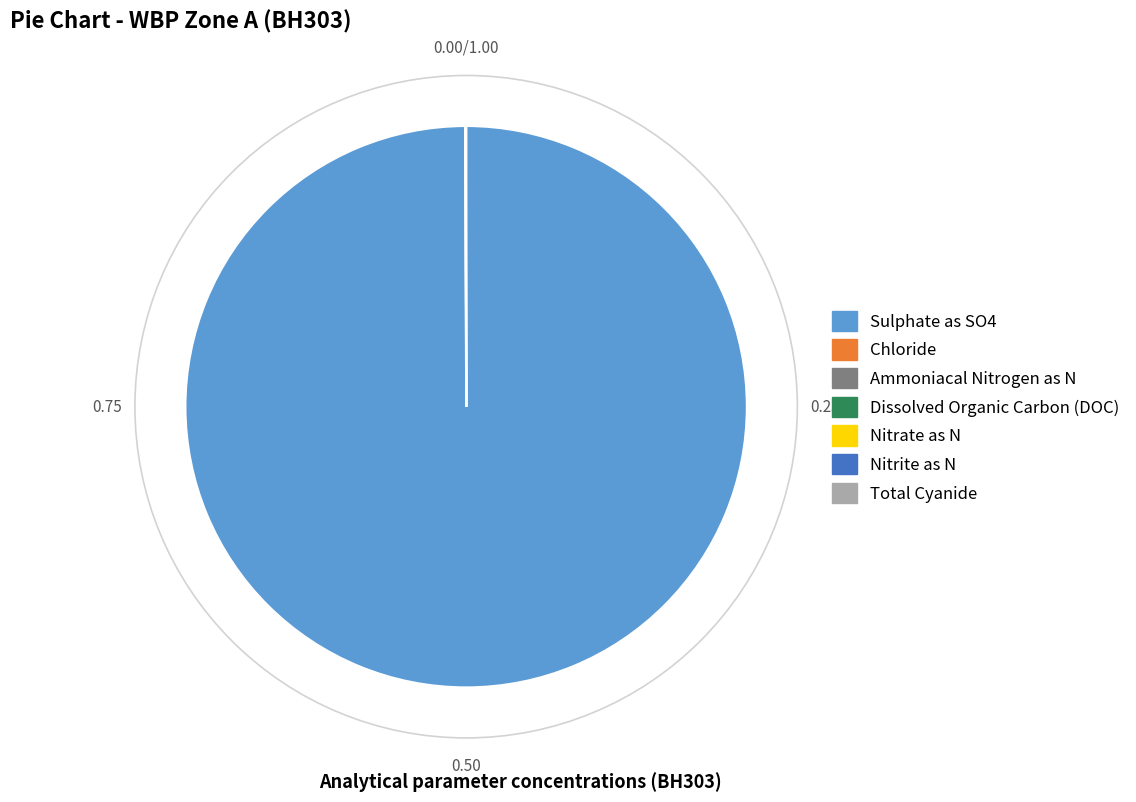

Is there any slice that represents more than half of the pie?

Yes